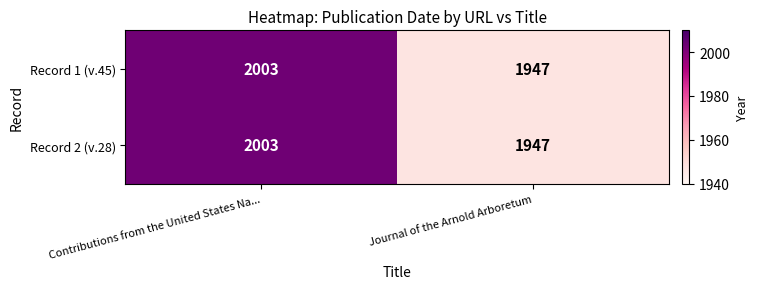

What is the difference between the Record 2 (v.28) values at Contributions from the United States Na... and Journal of the Arnold Arboretum?

56